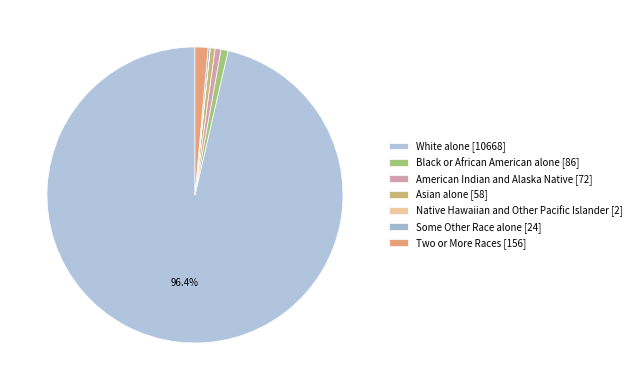

To the nearest percent, what portion does Asian alone represent?

1%